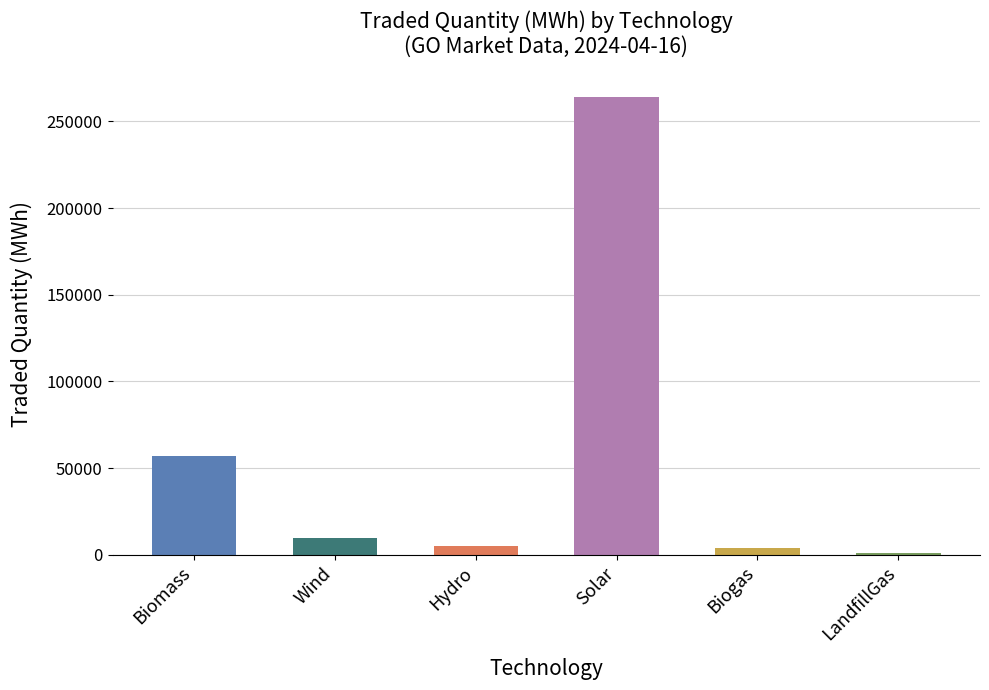

Which category has the highest value across all series?

Solar